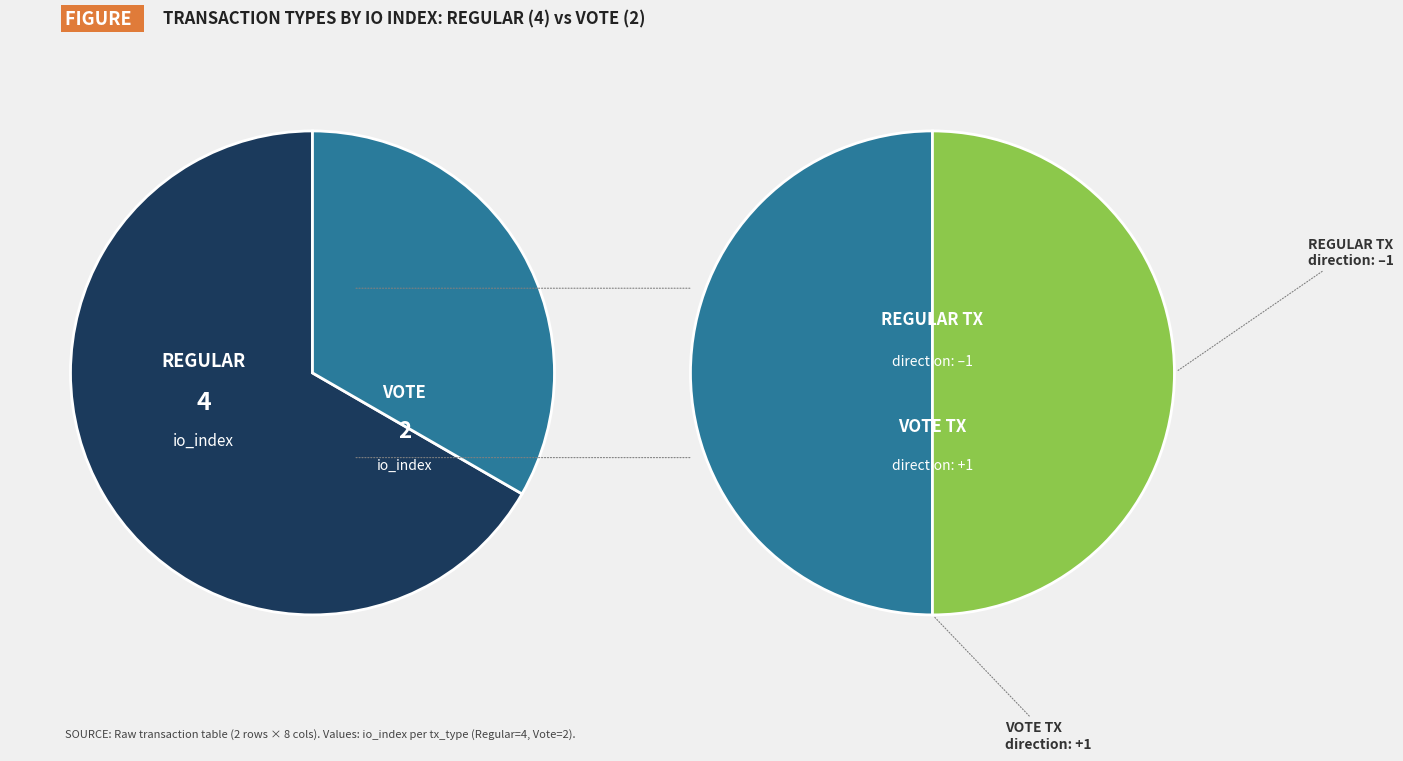

Which category has the smallest portion of the pie?

Vote